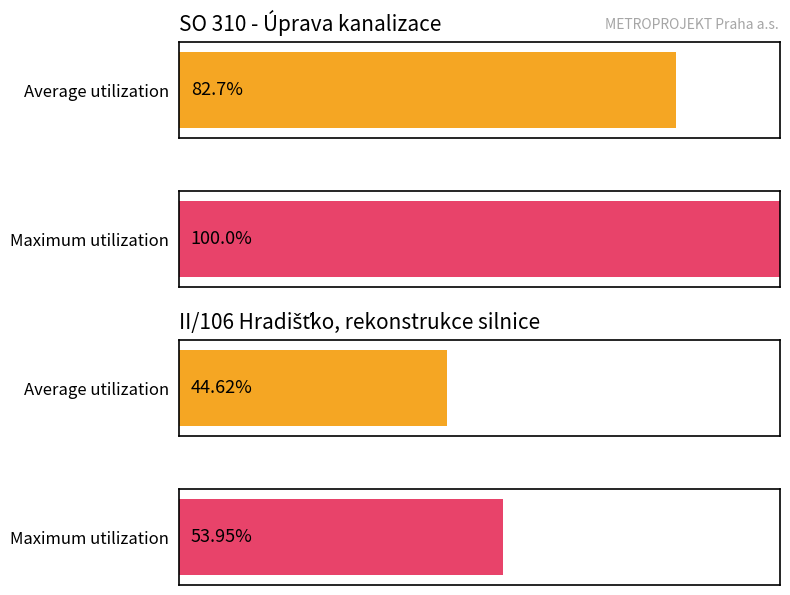

Is it true that Average utilization equals 0.1 at základní?

False